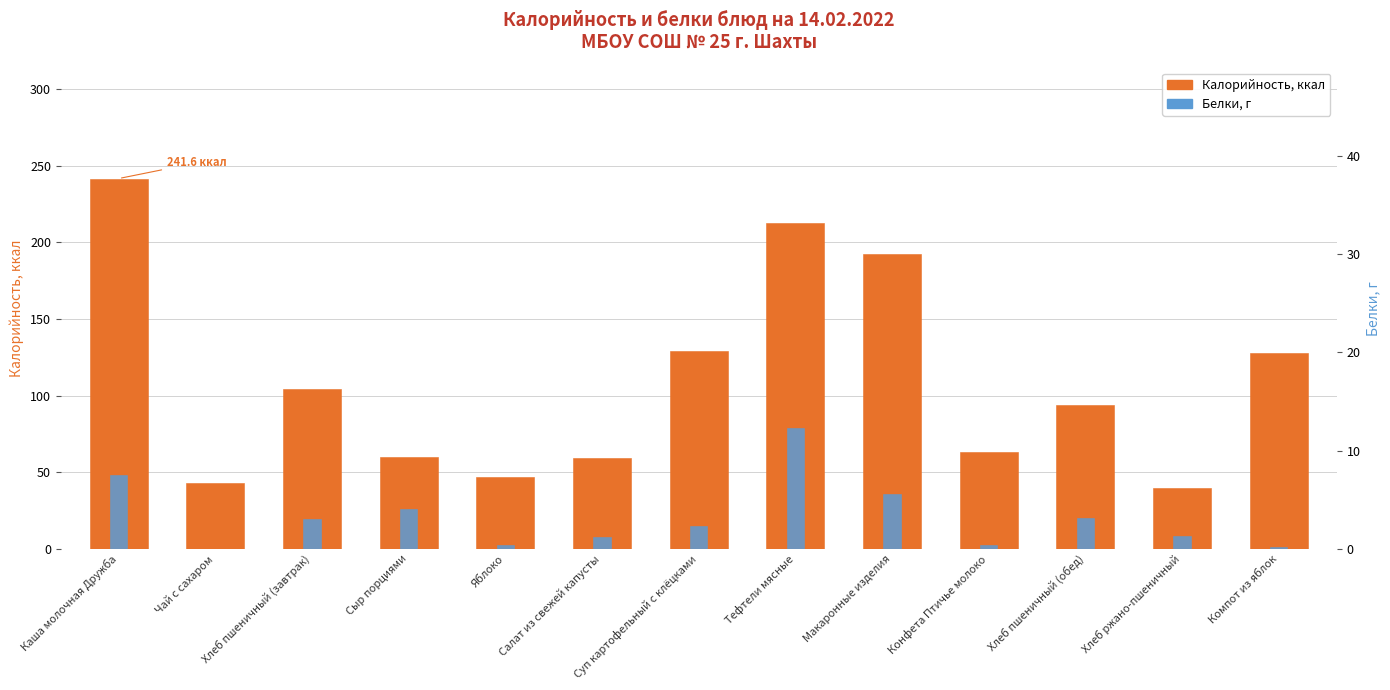

Reading right to left, what are all the values shown in this chart?

Калорийность, ккал: 127.8	39.6	94.0	63.0	192.2	212.7	128.9	59.1	47.0	60.0	104.5	43.1	241.6
Белки, г: 0.2	1.3	3.2	0.4	5.6	12.3	2.3	1.2	0.4	4.1	3.0	0.0	7.6